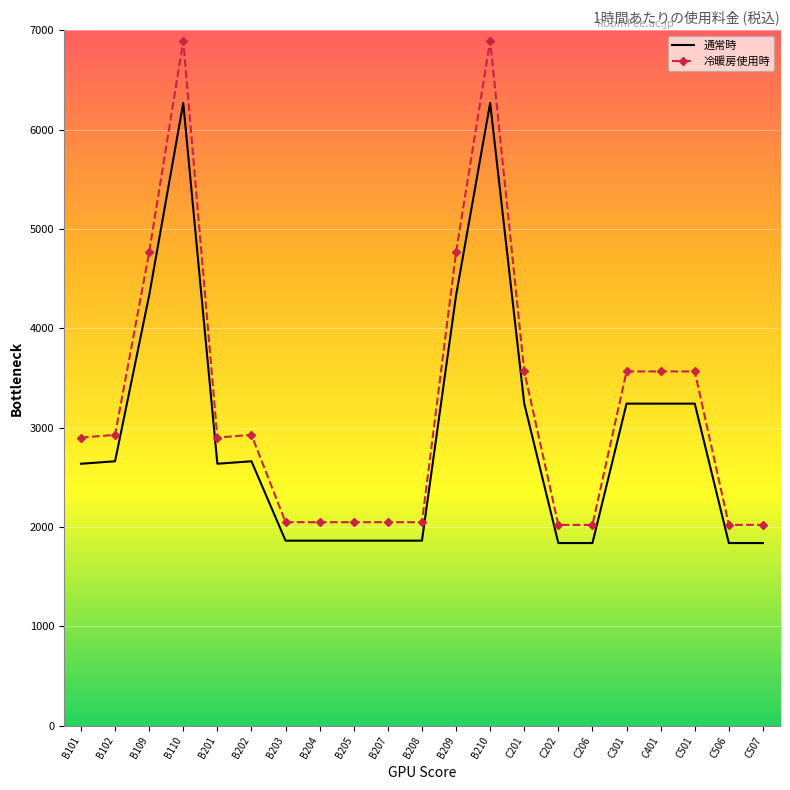

What is the difference between the highest and lowest values at C202?

183